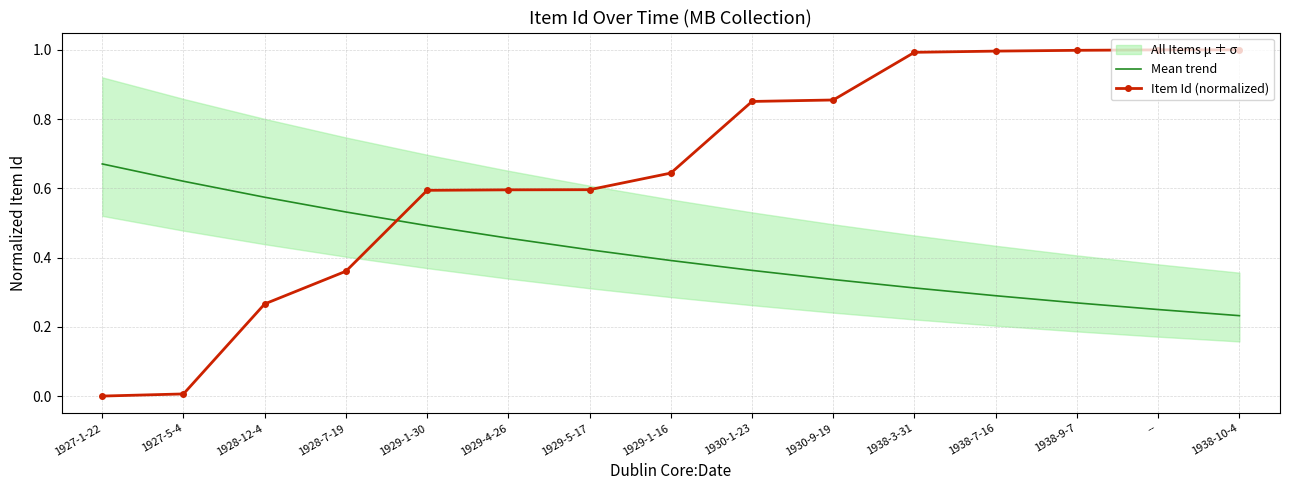

The Item Id (normalized) series shows 0.2 at 1928-7-19. True or false?

False